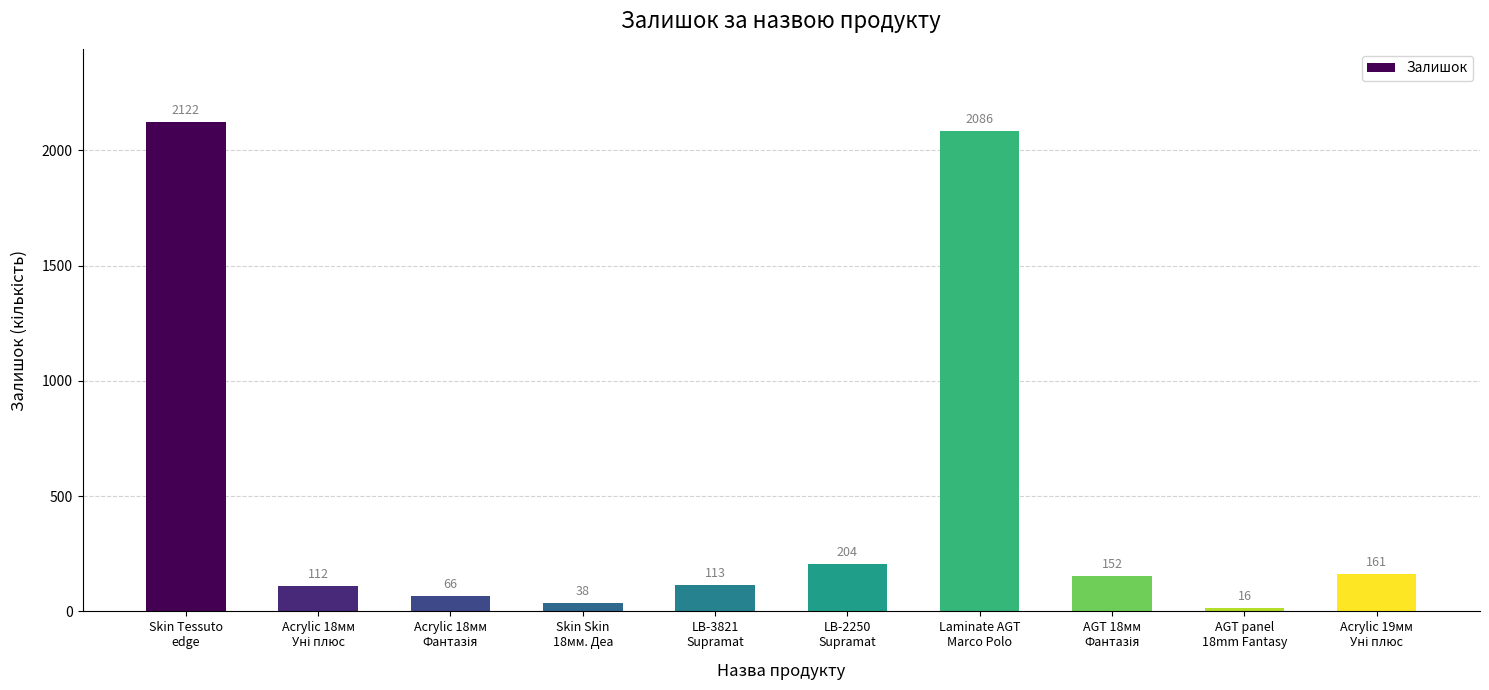

Reading left to right, extract all data points from this chart.

2122	112	66	38	113	204	2086	152	16	161